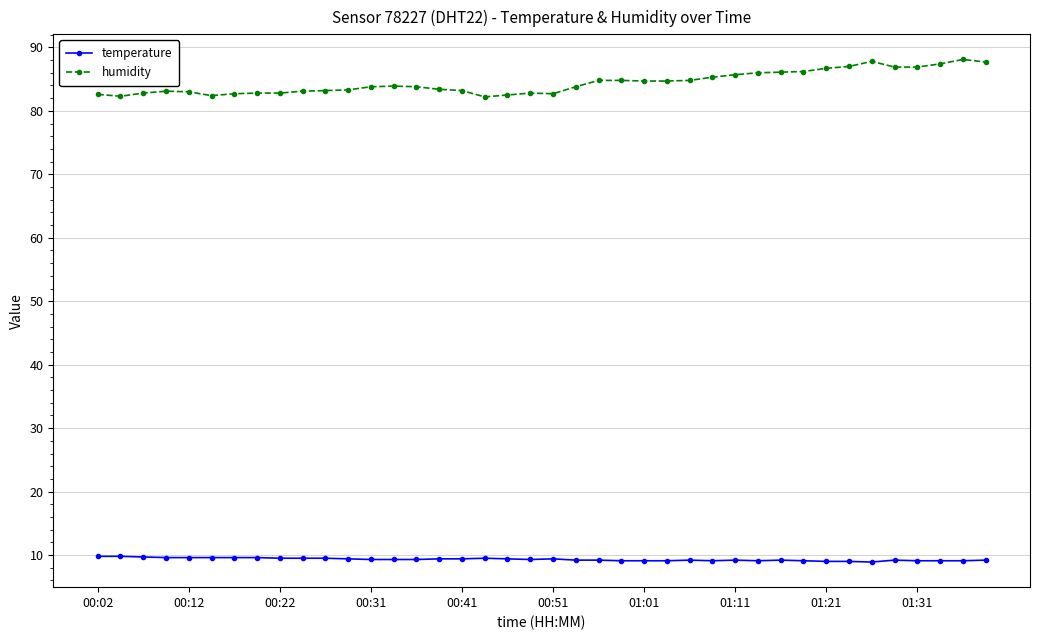

How many distinct data groups are displayed?

2